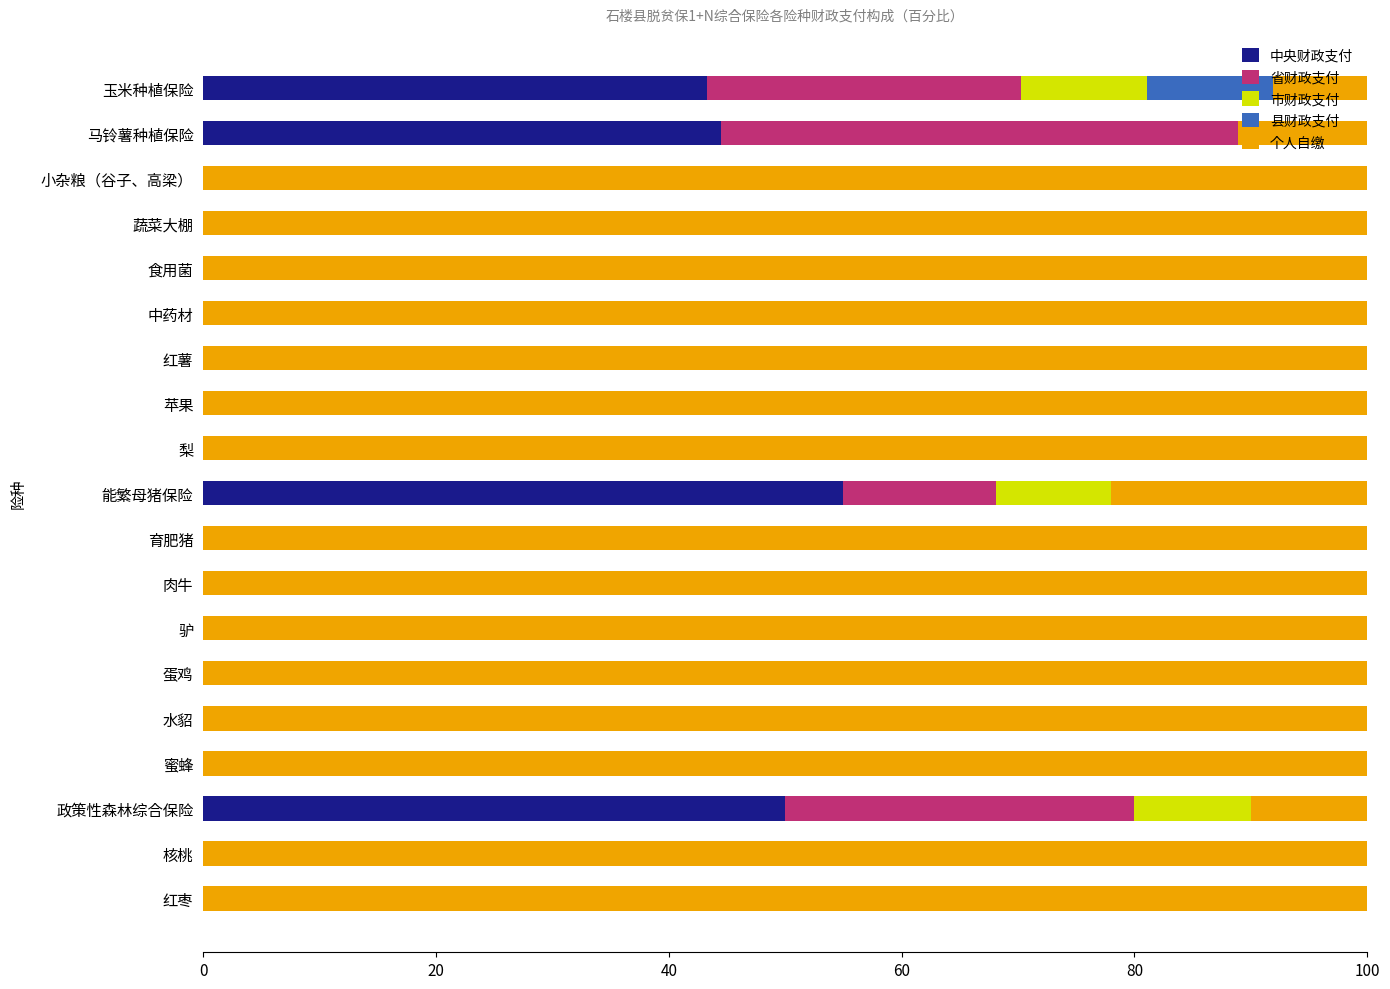

The value of 中央财政支付 at 玉米种植保险 is 67.9. True or false?

False